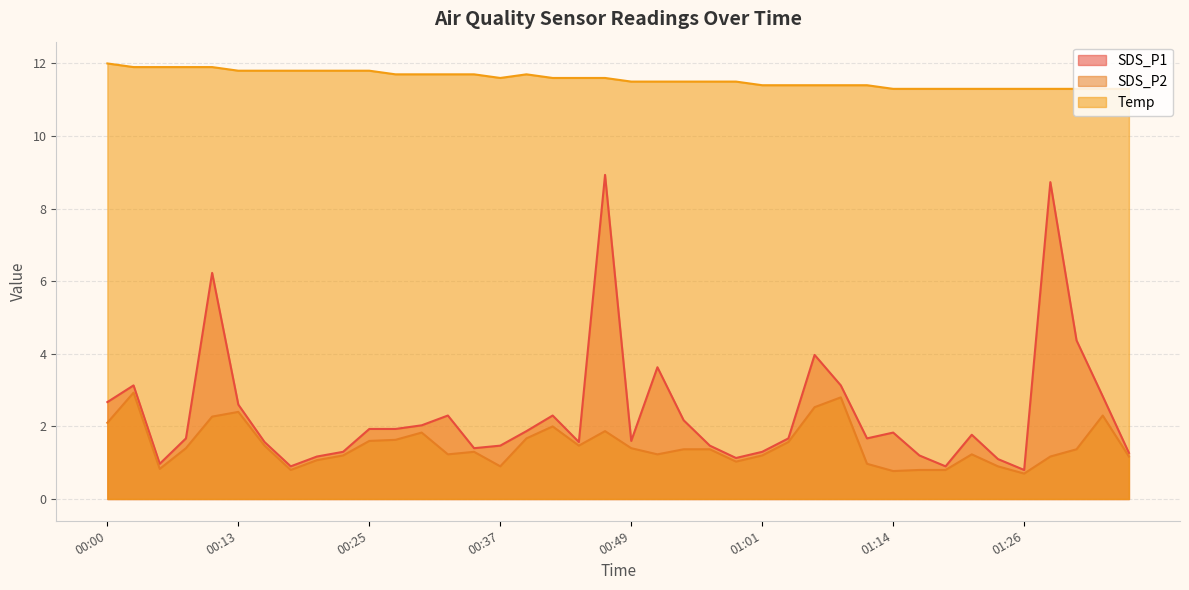

Reading left to right, what are all the values shown in this chart?

SDS_P1: 00:00=2.7	00:03=3.1	00:05=1.0	00:08=1.7	00:10=6.2	00:13=2.6	00:15=1.6	00:18=0.9	00:20=1.2	00:22=1.3	00:25=1.9	00:27=1.9	00:30=2.0	00:32=2.3	00:34=1.4	00:37=1.5	00:39=1.9	00:42=2.3	00:44=1.6	00:47=8.9	00:49=1.6	00:51=3.6	00:54=2.2	00:56=1.5	00:59=1.1	01:01=1.3	01:04=1.7	01:06=4.0	01:09=3.1	01:11=1.7	01:14=1.8	01:18=1.2	01:19=0.9	01:21=1.8	01:24=1.1	01:26=0.8	01:29=8.7	01:31=4.4	01:34=2.8	01:36=1.3
SDS_P2: 00:00=2.1	00:03=2.9	00:05=0.8	00:08=1.4	00:10=2.3	00:13=2.4	00:15=1.5	00:18=0.8	00:20=1.1	00:22=1.2	00:25=1.6	00:27=1.6	00:30=1.8	00:32=1.2	00:34=1.3	00:37=0.9	00:39=1.7	00:42=2.0	00:44=1.5	00:47=1.9	00:49=1.4	00:51=1.2	00:54=1.4	00:56=1.4	00:59=1.0	01:01=1.2	01:04=1.6	01:06=2.5	01:09=2.8	01:11=1.0	01:14=0.8	01:18=0.8	01:19=0.8	01:21=1.2	01:24=0.9	01:26=0.7	01:29=1.2	01:31=1.4	01:34=2.3	01:36=1.2
Temp: 00:00=12.0	00:03=11.9	00:05=11.9	00:08=11.9	00:10=11.9	00:13=11.8	00:15=11.8	00:18=11.8	00:20=11.8	00:22=11.8	00:25=11.8	00:27=11.7	00:30=11.7	00:32=11.7	00:34=11.7	00:37=11.6	00:39=11.7	00:42=11.6	00:44=11.6	00:47=11.6	00:49=11.5	00:51=11.5	00:54=11.5	00:56=11.5	00:59=11.5	01:01=11.4	01:04=11.4	01:06=11.4	01:09=11.4	01:11=11.4	01:14=11.3	01:18=11.3	01:19=11.3	01:21=11.3	01:24=11.3	01:26=11.3	01:29=11.3	01:31=11.3	01:34=11.3	01:36=11.3